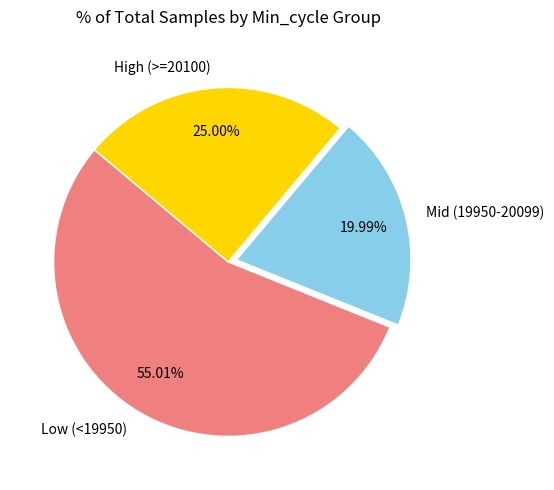

What is the ratio of the value at Low (<19950) to the value at High (>=20100)?

2.2